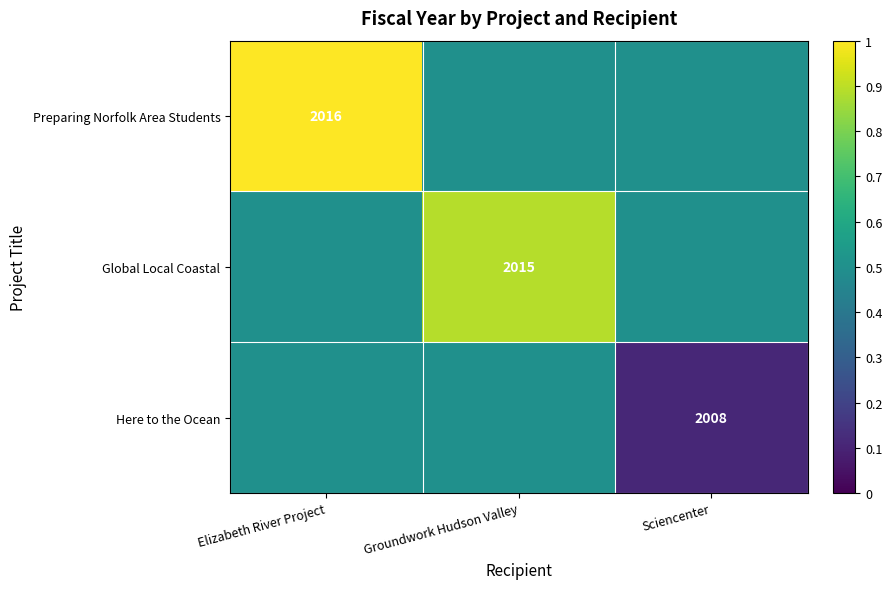

List the series in order of their peak value, lowest first.

Here to the Ocean, Global Local Coastal, Preparing Norfolk Area Students